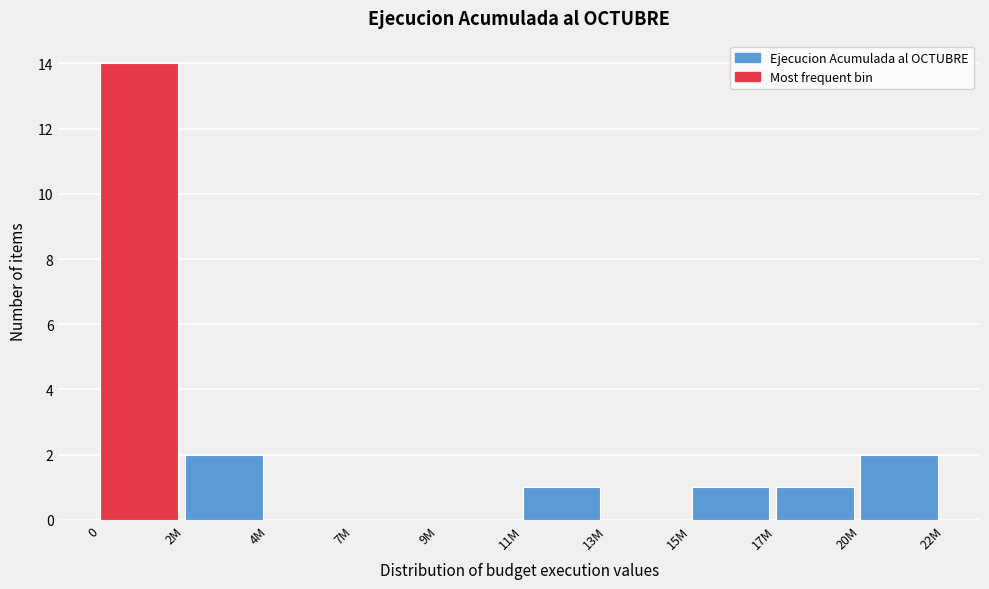

Reading right to left, list all the values displayed in this chart.

20M=2	17M=1	15M=1	13M=0	11M=1	9M=0	7M=0	4M=0	2M=2	0=14